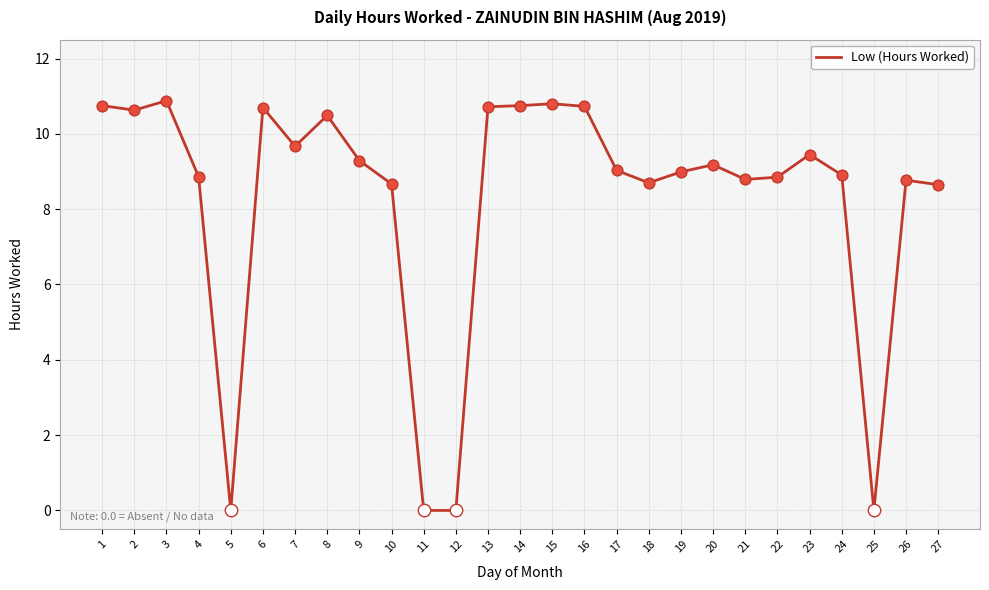

Between 18 and 5, which is larger?

18